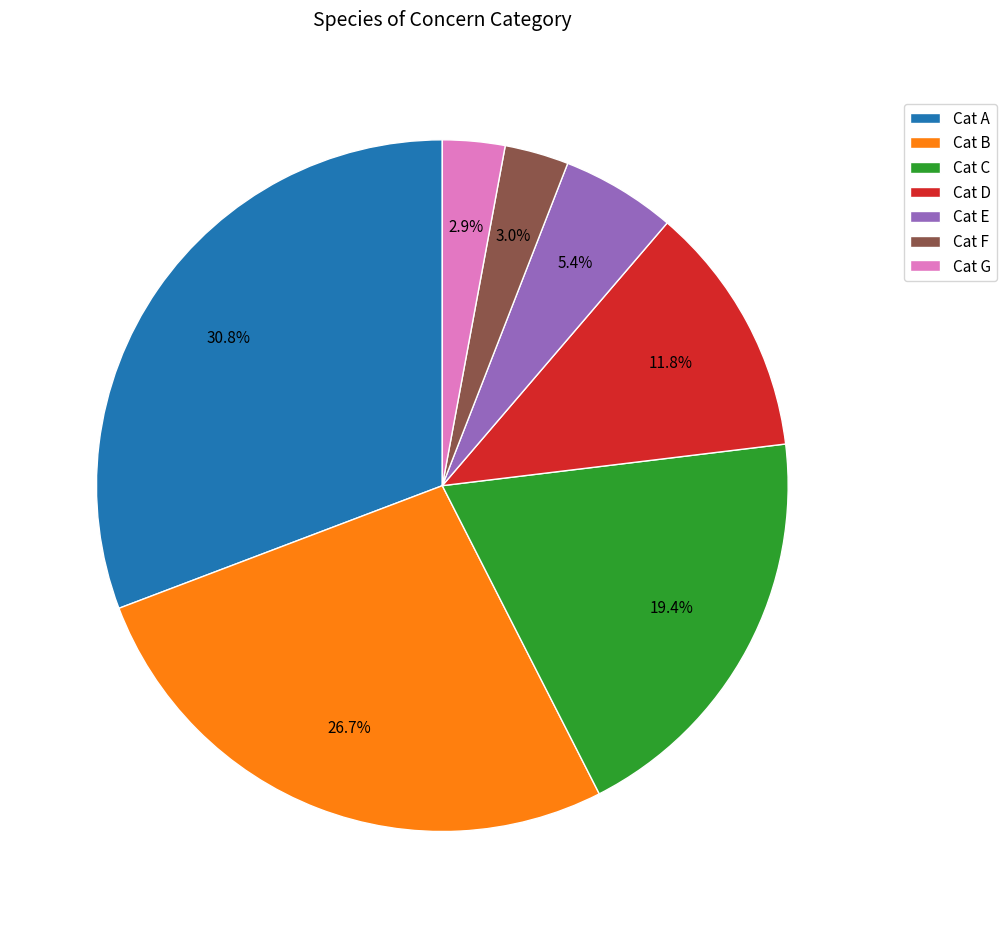

What is the total percentage of Cat C and Cat A?

50.2%